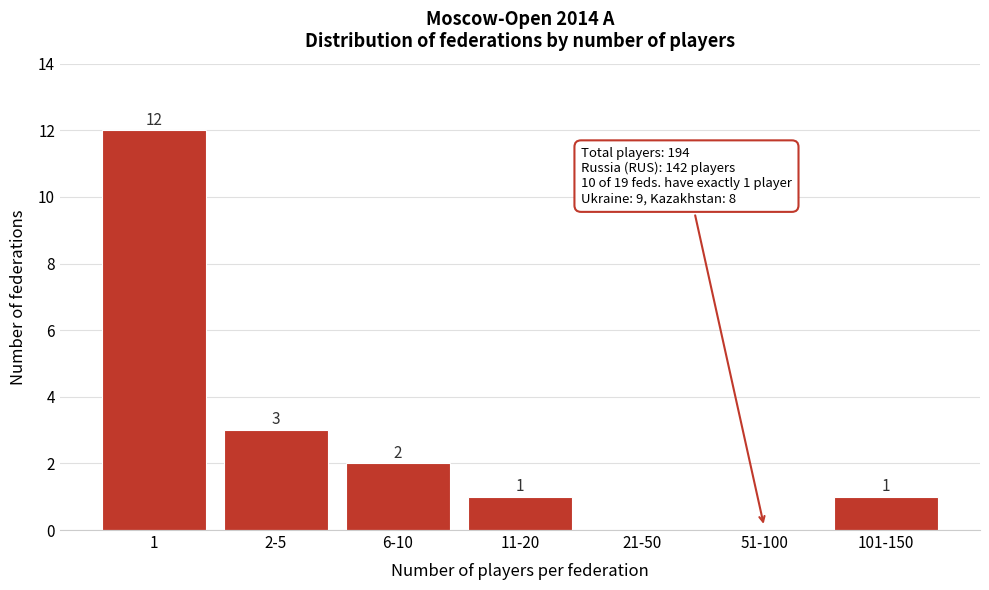

Reading left to right, list all the values displayed in this chart.

1=12	2-5=3	6-10=2	11-20=1	21-50=0	51-100=0	101-150=1